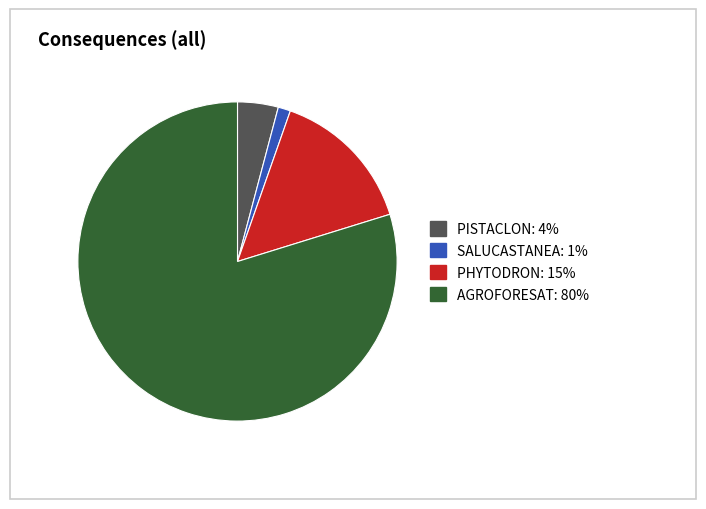

What is the majority slice?

AGROFORESAT